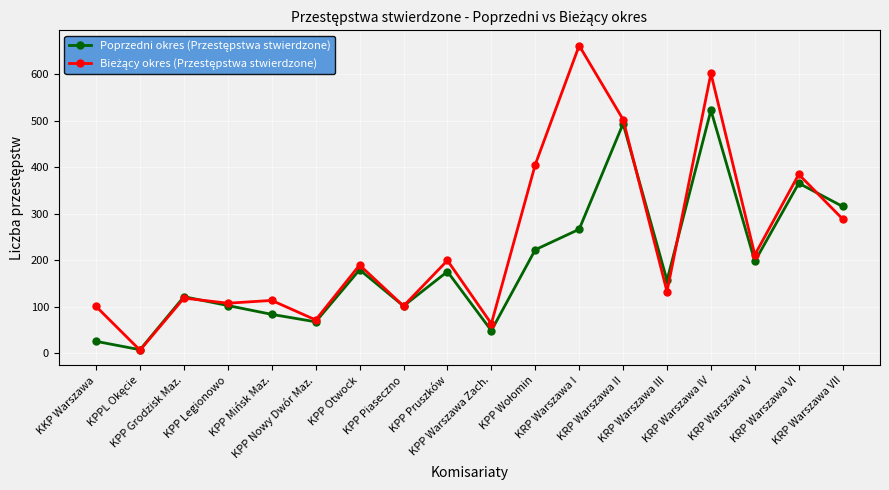

At how many categories does at least one series exceed 433?

3